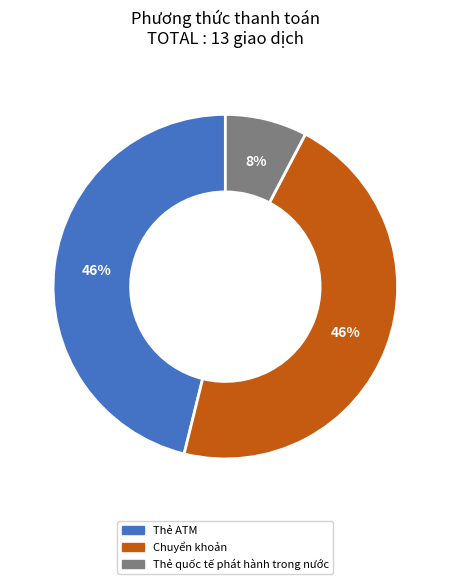

What is the ratio of the value at Thẻ ATM to the value at Chuyển khoản?

1.0